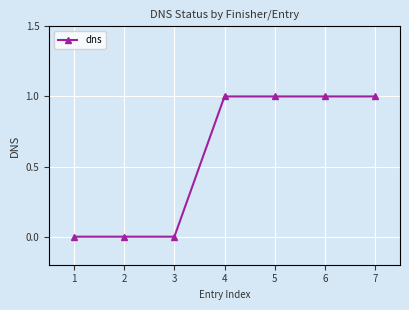

The chart shows a value of 0 at 4. True or false?

False